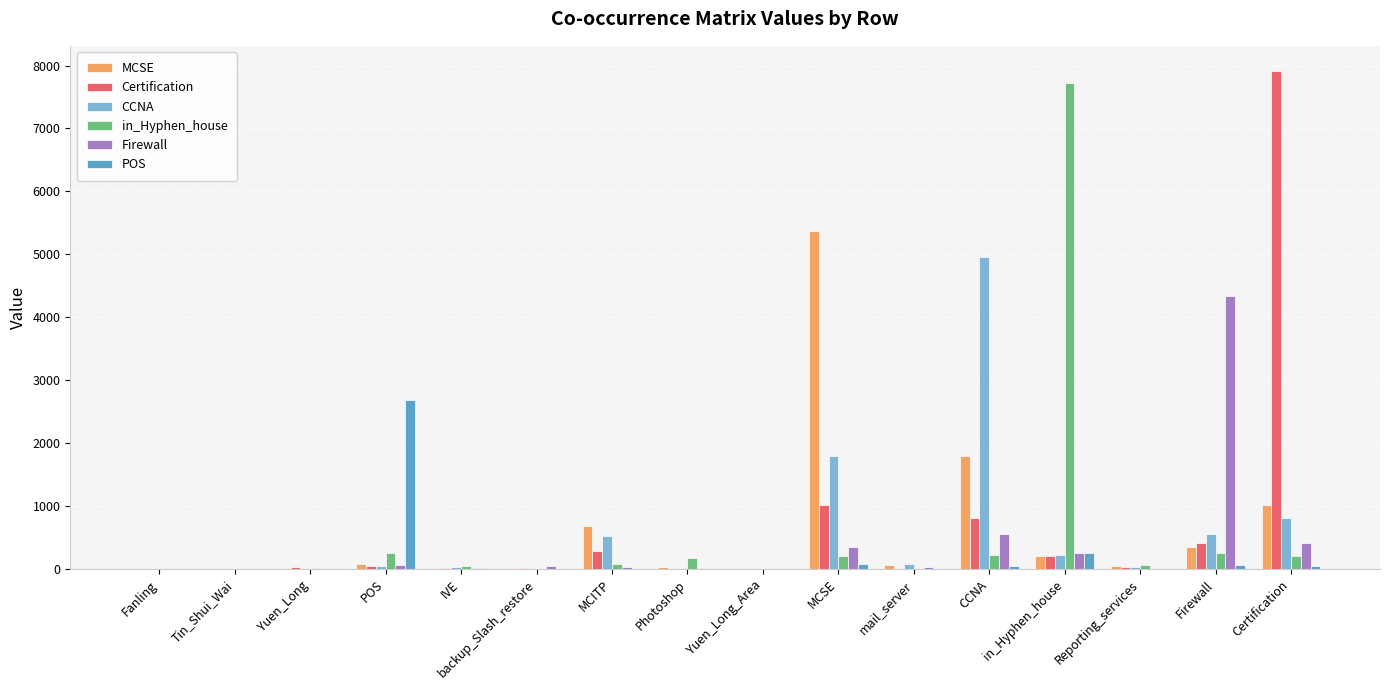

What are all the series names shown in the legend?

MCSE, Certification, CCNA, in_Hyphen_house, Firewall, POS